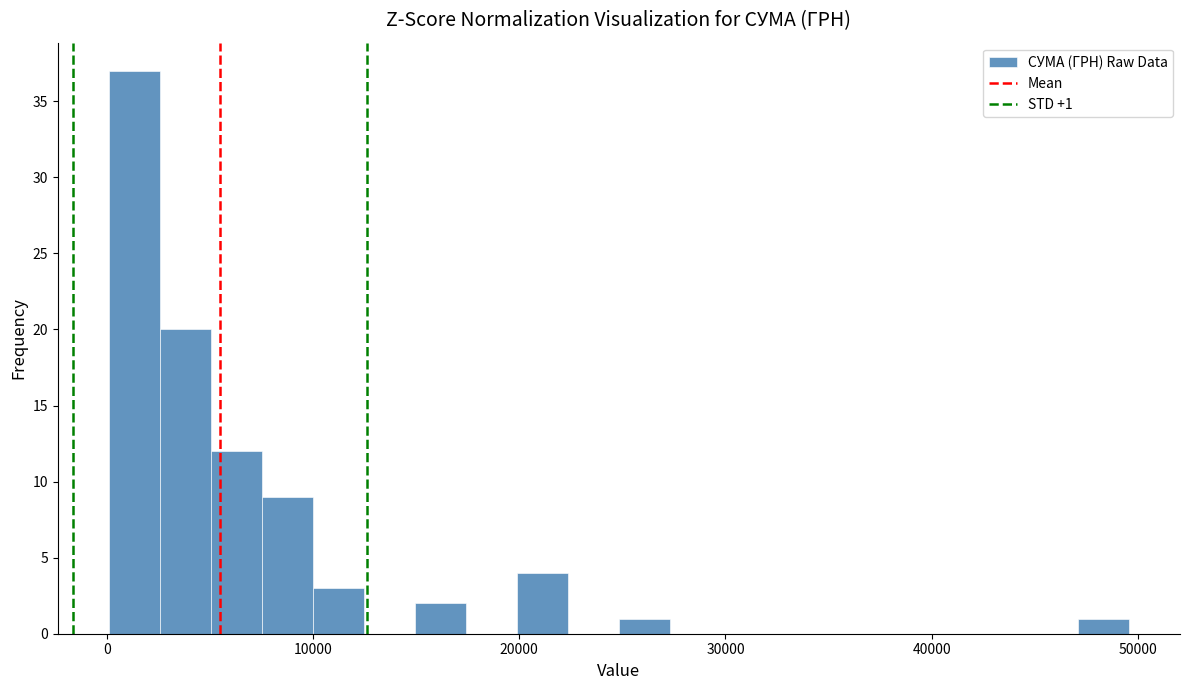

Around what value on the x-axis is the tallest bar? Give the approximate position of its centre, as read against the axis.

1000